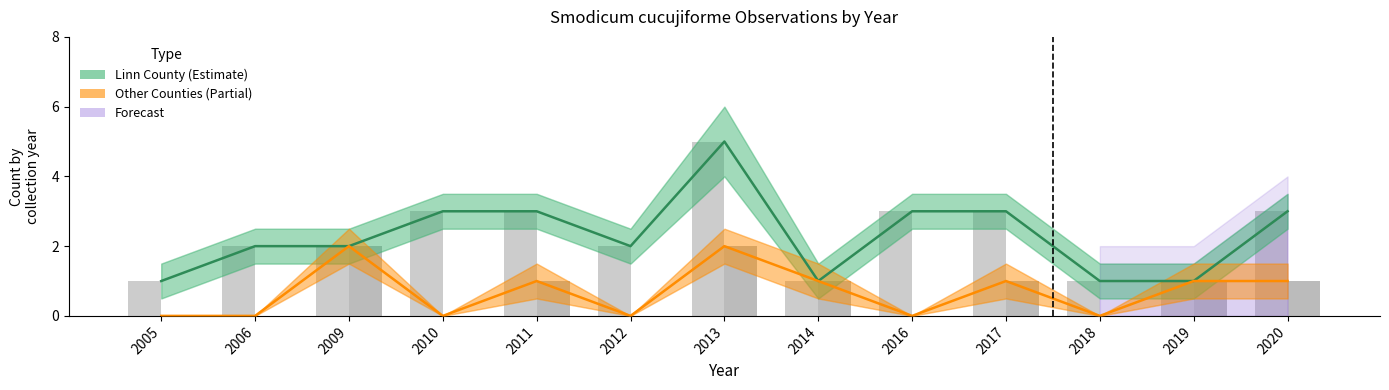

What is the maximum value for Other Counties?

2